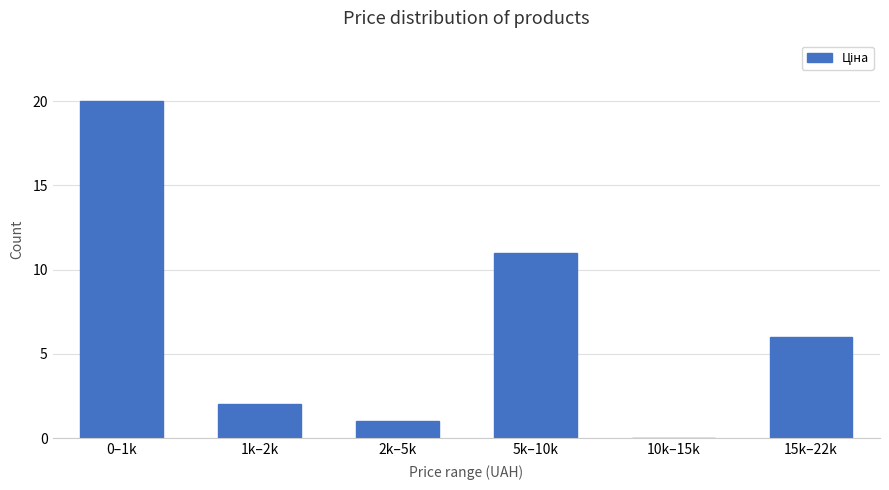

Reading left to right, list all the values displayed in this chart.

0–1k=20	1k–2k=2	2k–5k=1	5k–10k=11	10k–15k=0	15k–22k=6